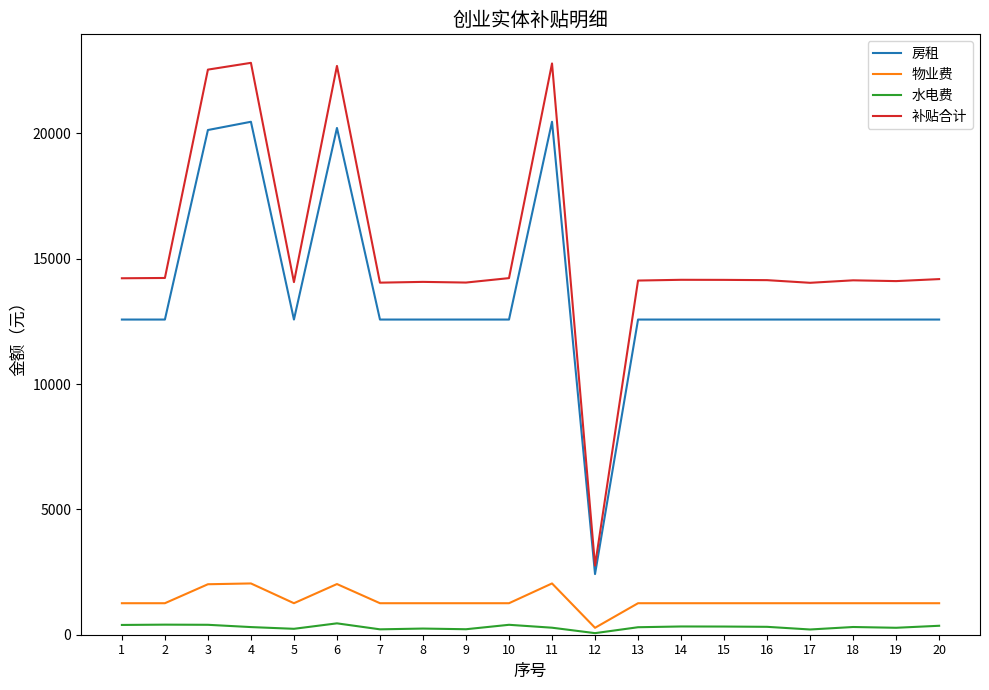

At how many categories does at least one series exceed 10057?

19